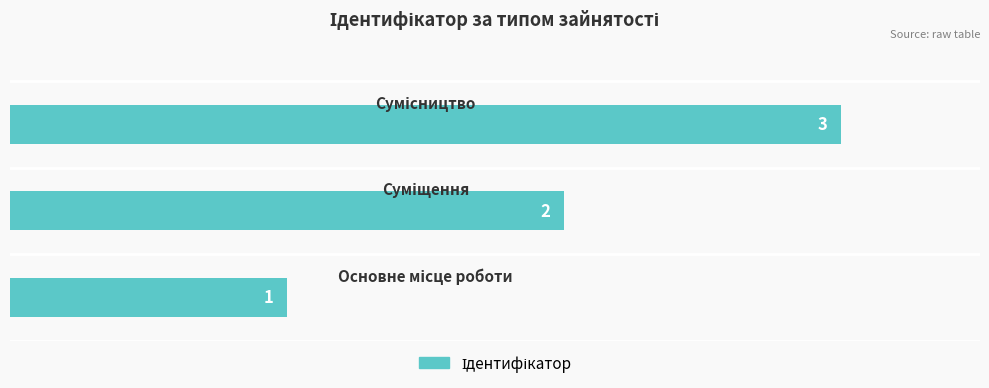

How many values are between 1 and 3?

3